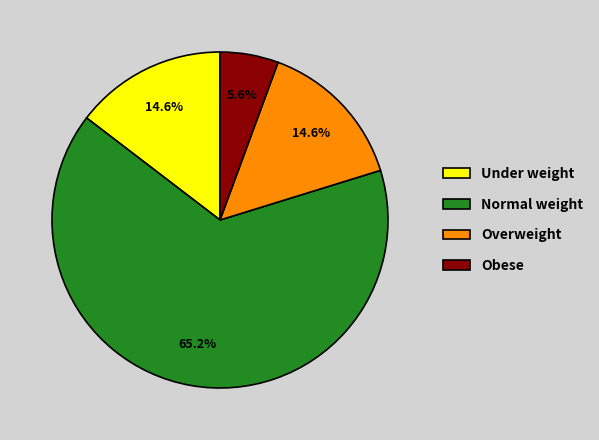

Is there any slice that represents more than half of the pie?

Yes